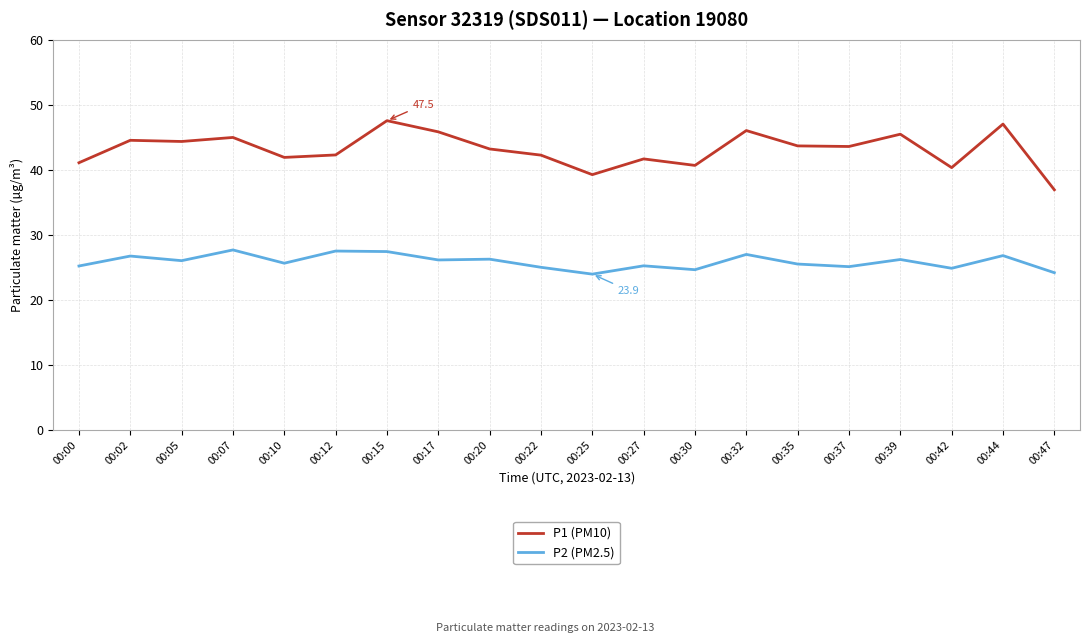

List the series in order of their peak value, highest first.

P1 (PM10), P2 (PM2.5)